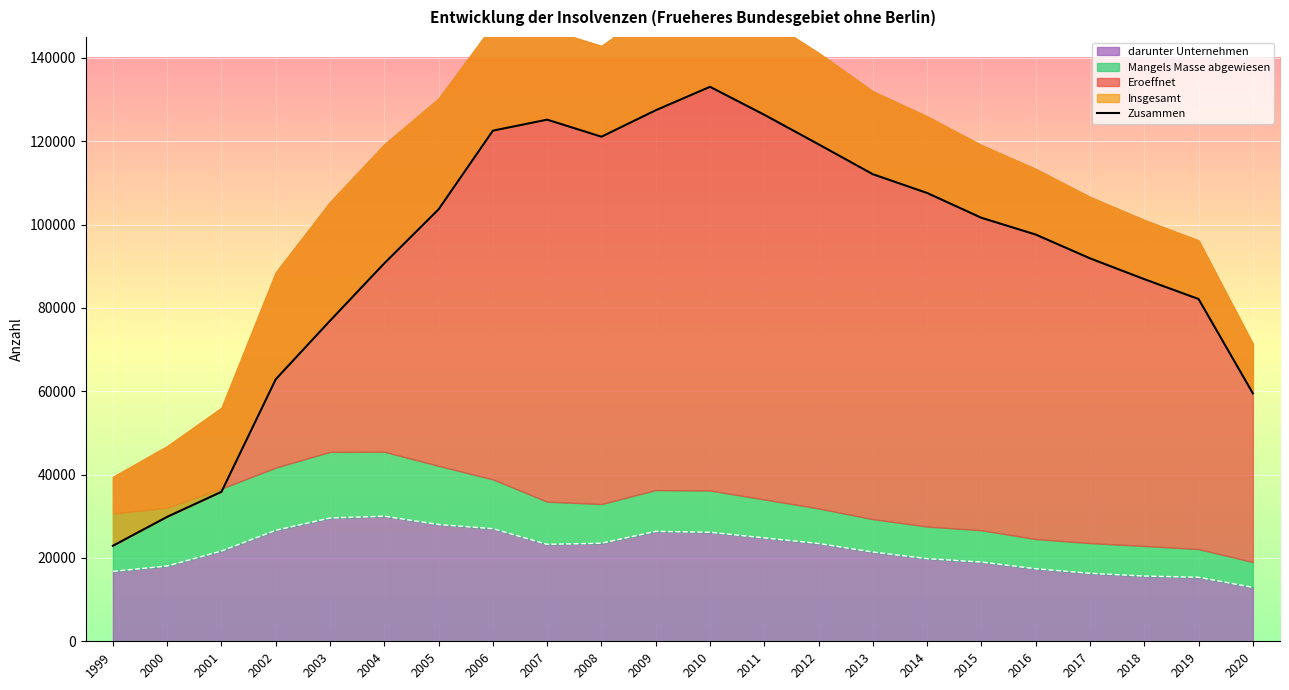

Reading left to right, list all the values displayed in this chart.

22918	29865	35870	62873	76913	90691	103647	122516	125154	121063	127412	133036	126325	119240	112060	107560	101607	97588	91879	86887	82117	59488